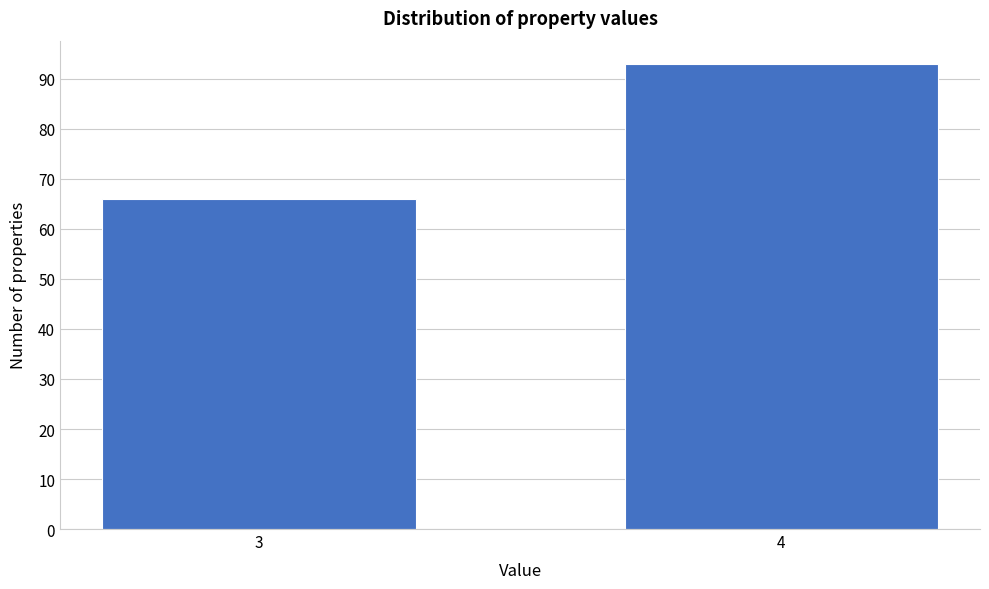

Reading left to right, list all the values displayed in this chart.

66	93